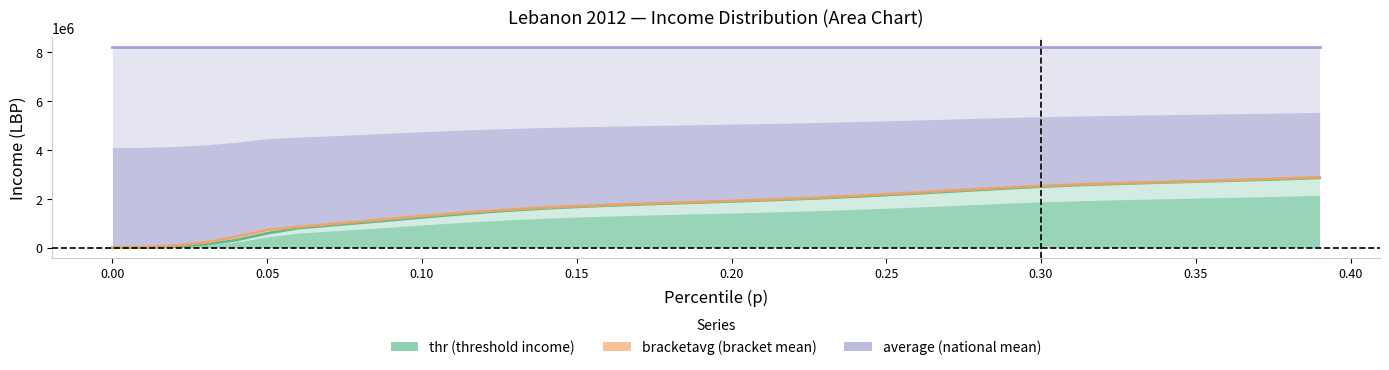

The value of bracketavg at 0.15 is 1700690.2. True or false?

True